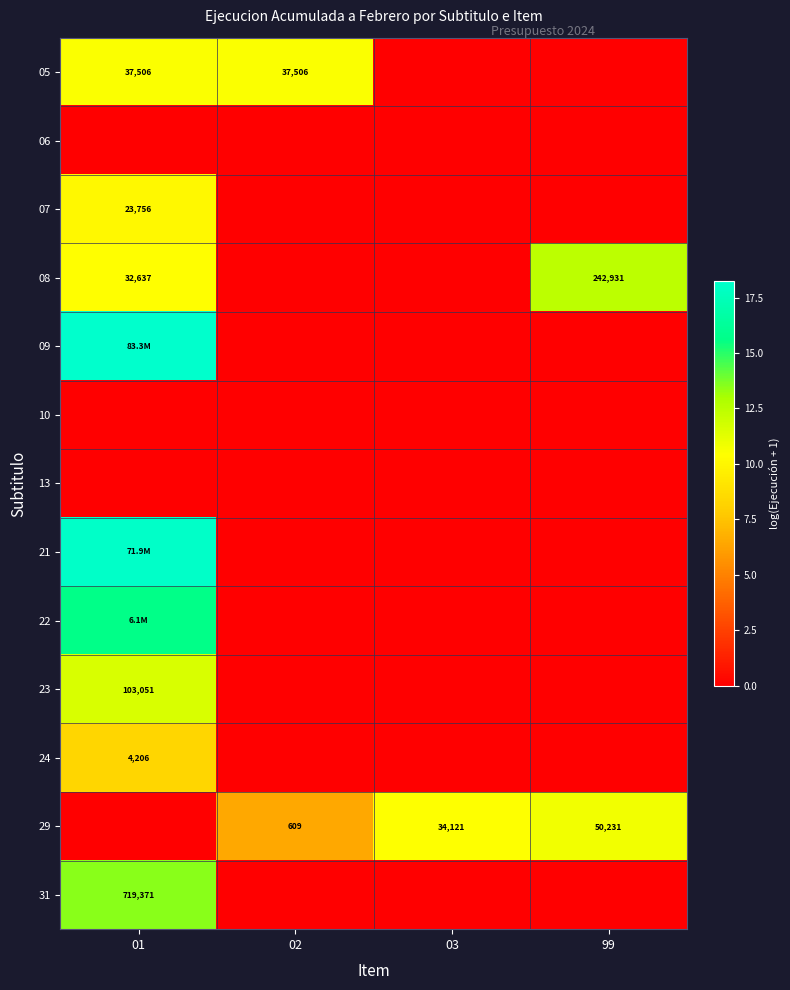

At which label does 08 first exceed 10?

01